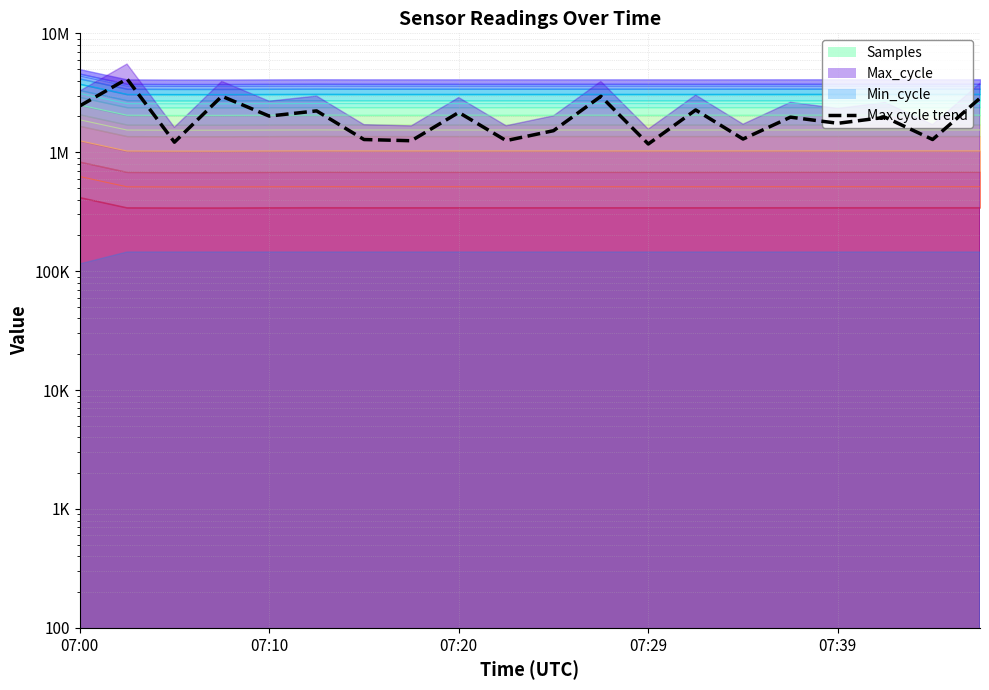

What is the ratio of the value at 7 to the value at 10?

0.8